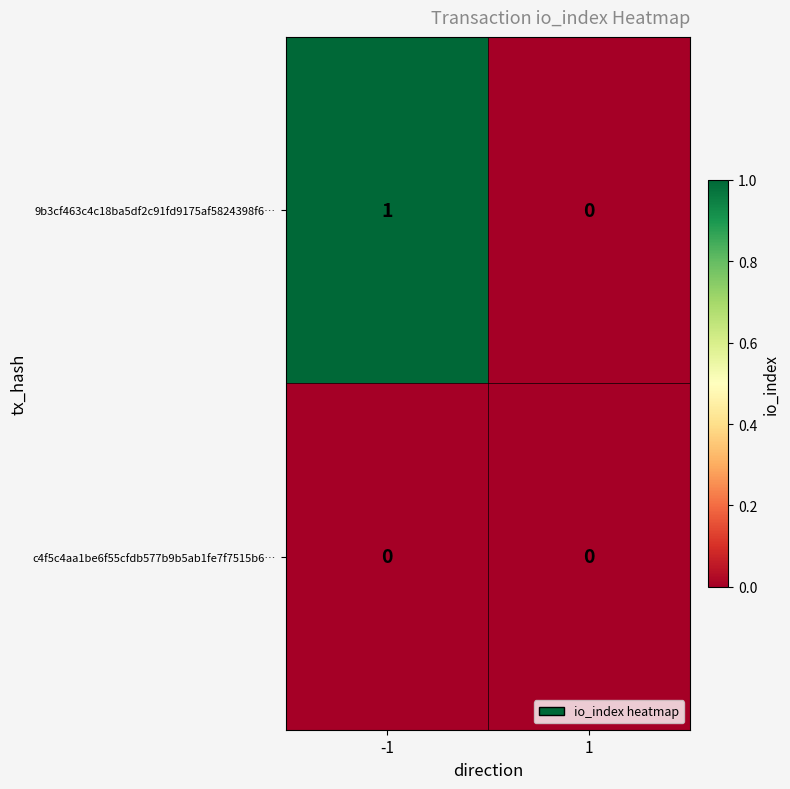

Reading left to right, extract all data points from this chart.

9b3cf463c4c18ba5df2c91fd9175af5824398f6…: 1	0
c4f5c4aa1be6f55cfdb577b9b5ab1fe7f7515b6…: 0	0